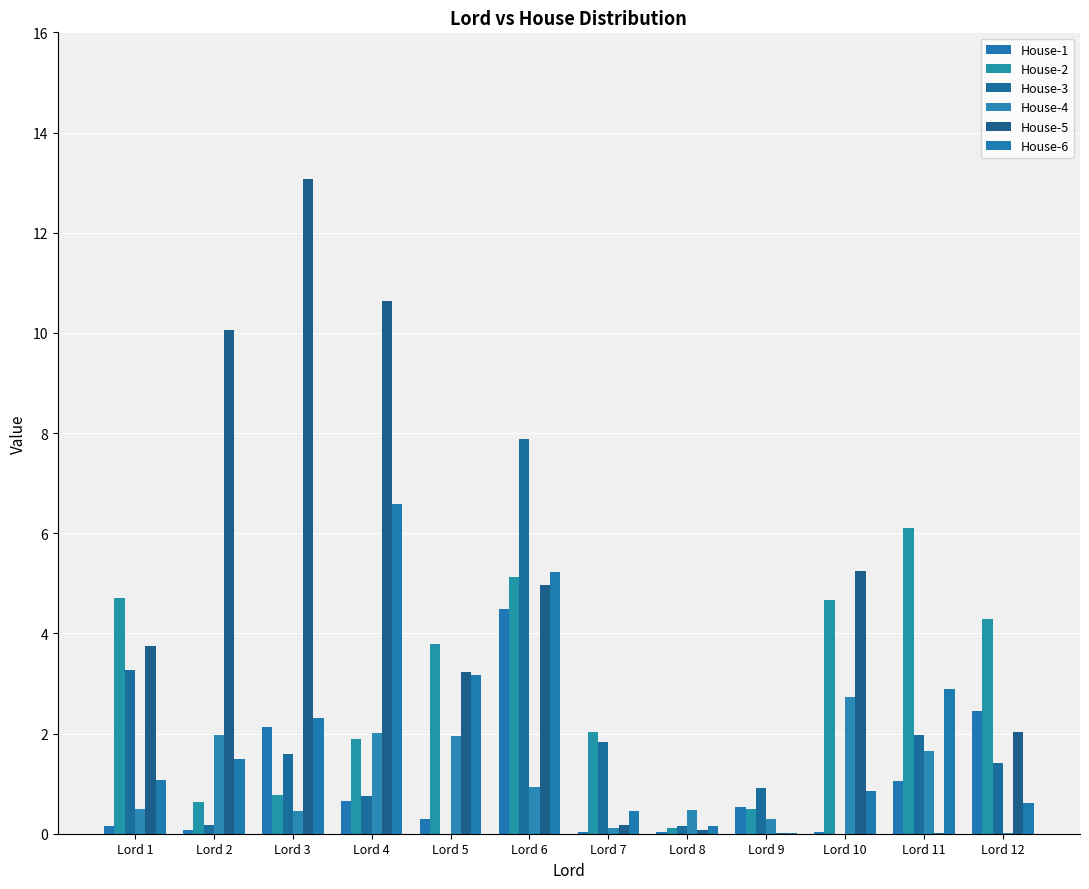

How many groups of bars are there?

12